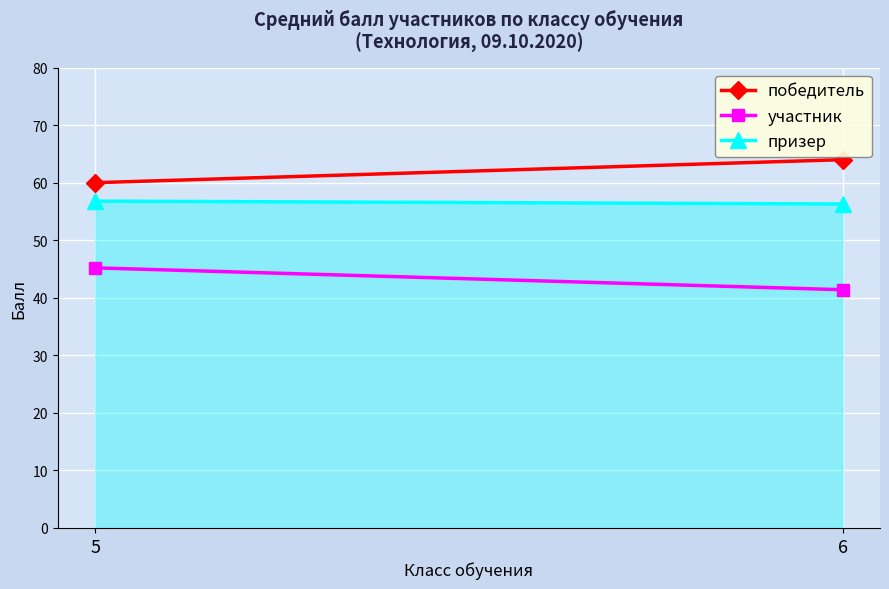

What is the value of the победитель point at the 1st from the left?

60.0